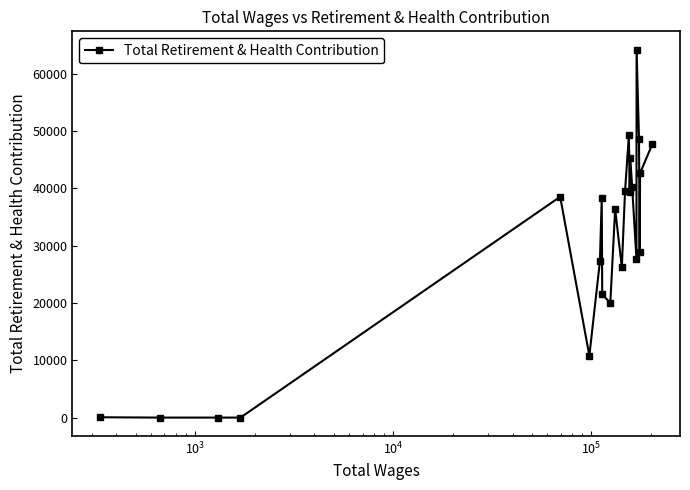

What is the maximum value shown in the chart?

64206